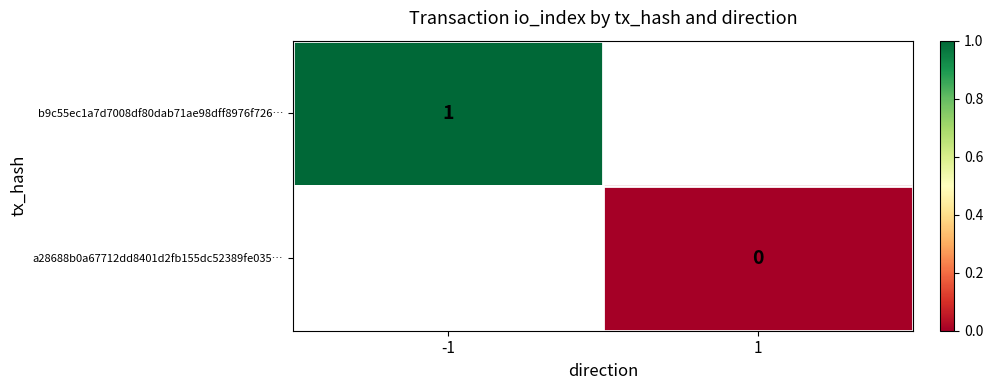

True or false: b9c55ec1a7d7008df80dab71ae98dff8976f726… has a value of 1 at -1.

True